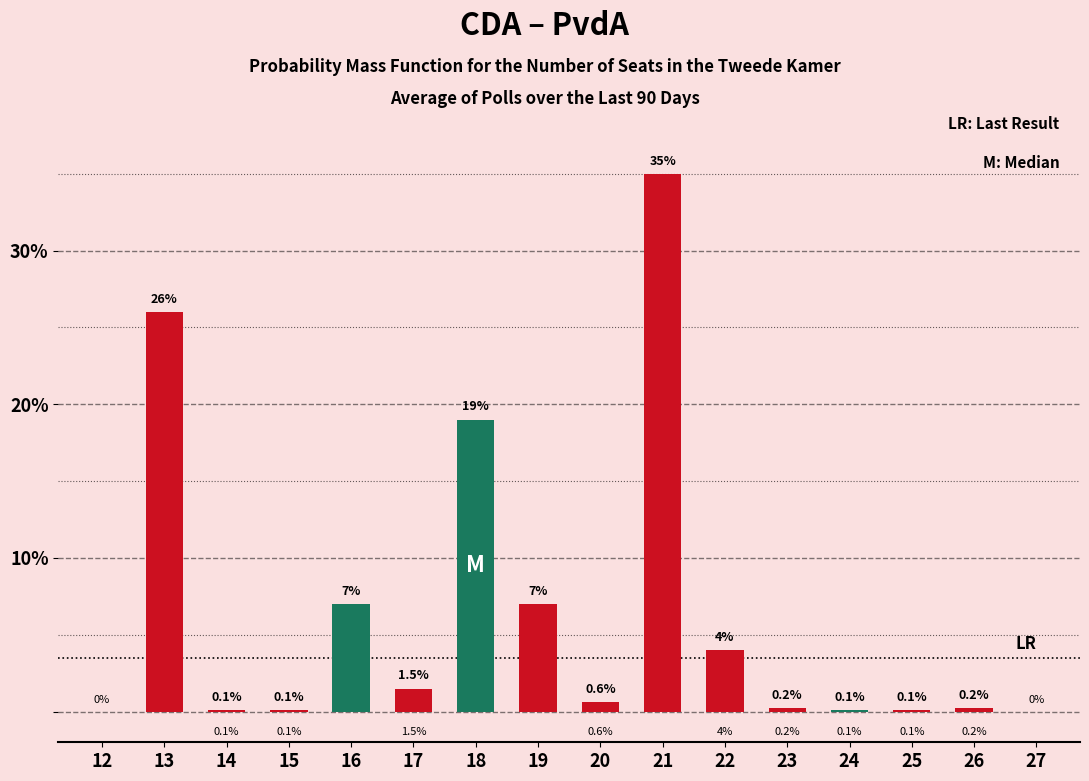

The CDA series shows 0.0 at 18. True or false?

True